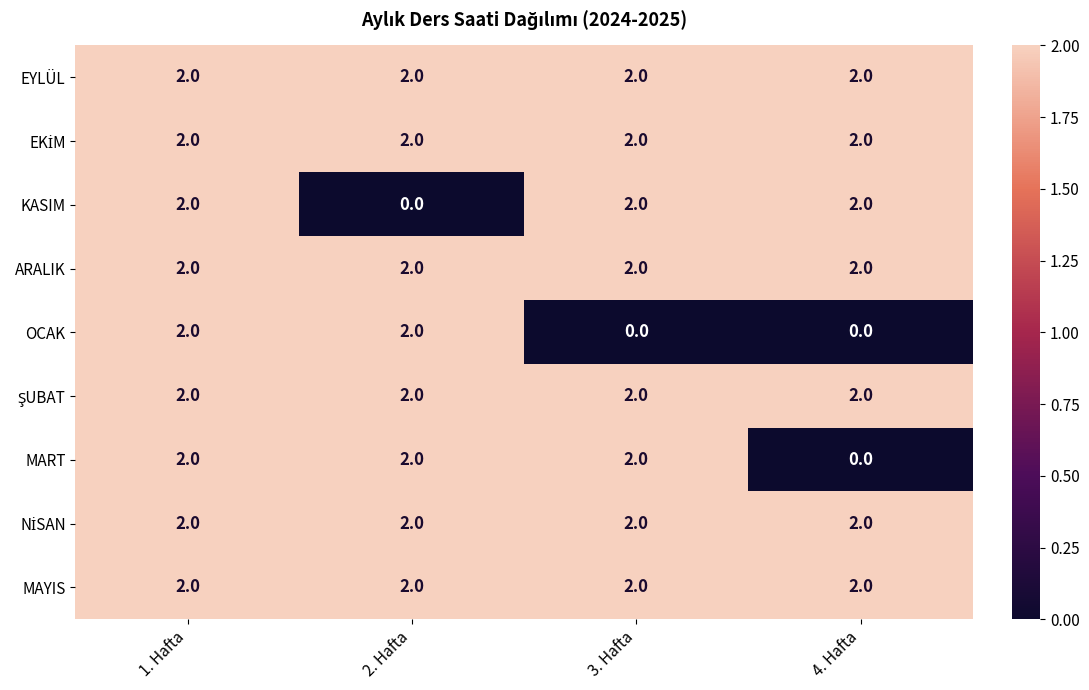

Count the number of categories in the chart.

4